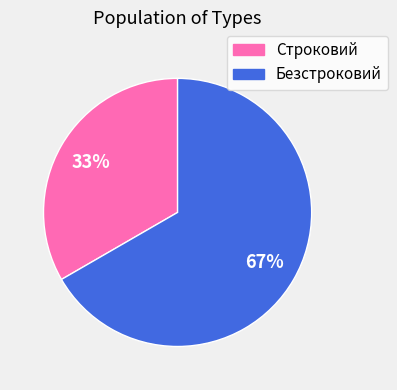

To the nearest percent, what is the combined percentage of Безстроковий and Строковий?

100%